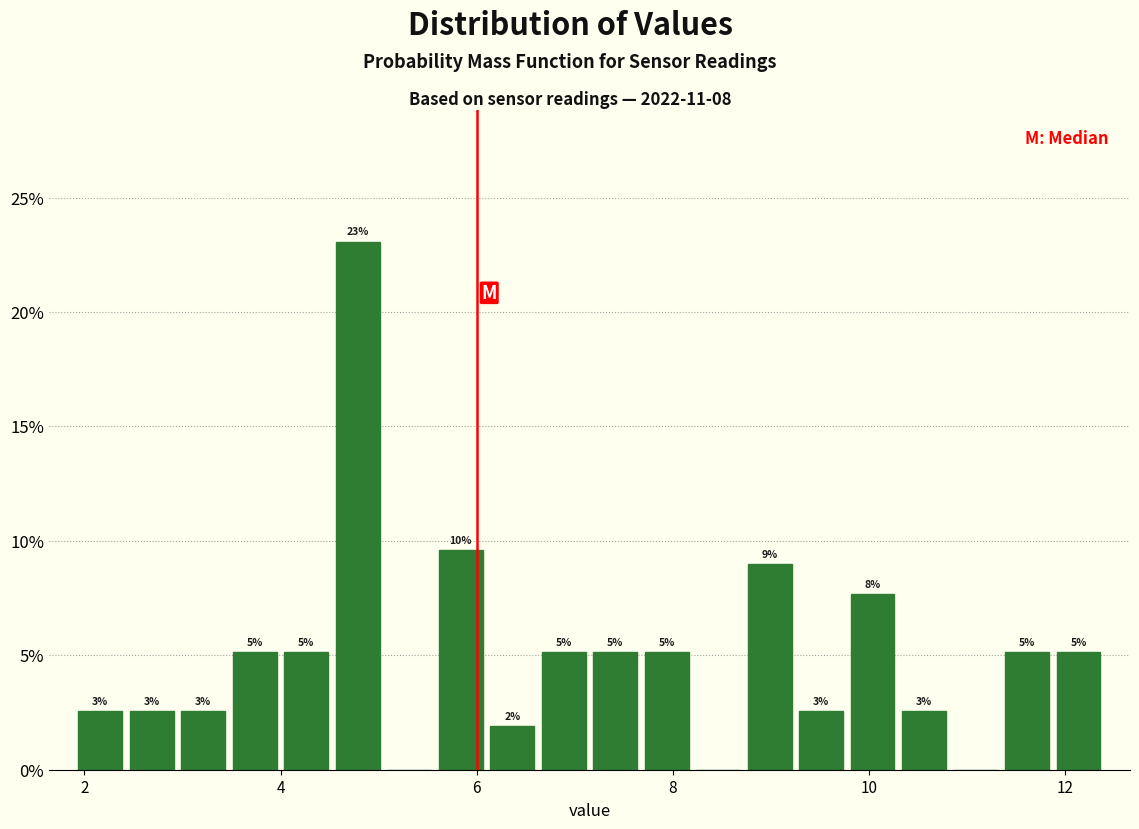

Read against the x-axis, roughly where is the centre of the tallest bar?

4.8